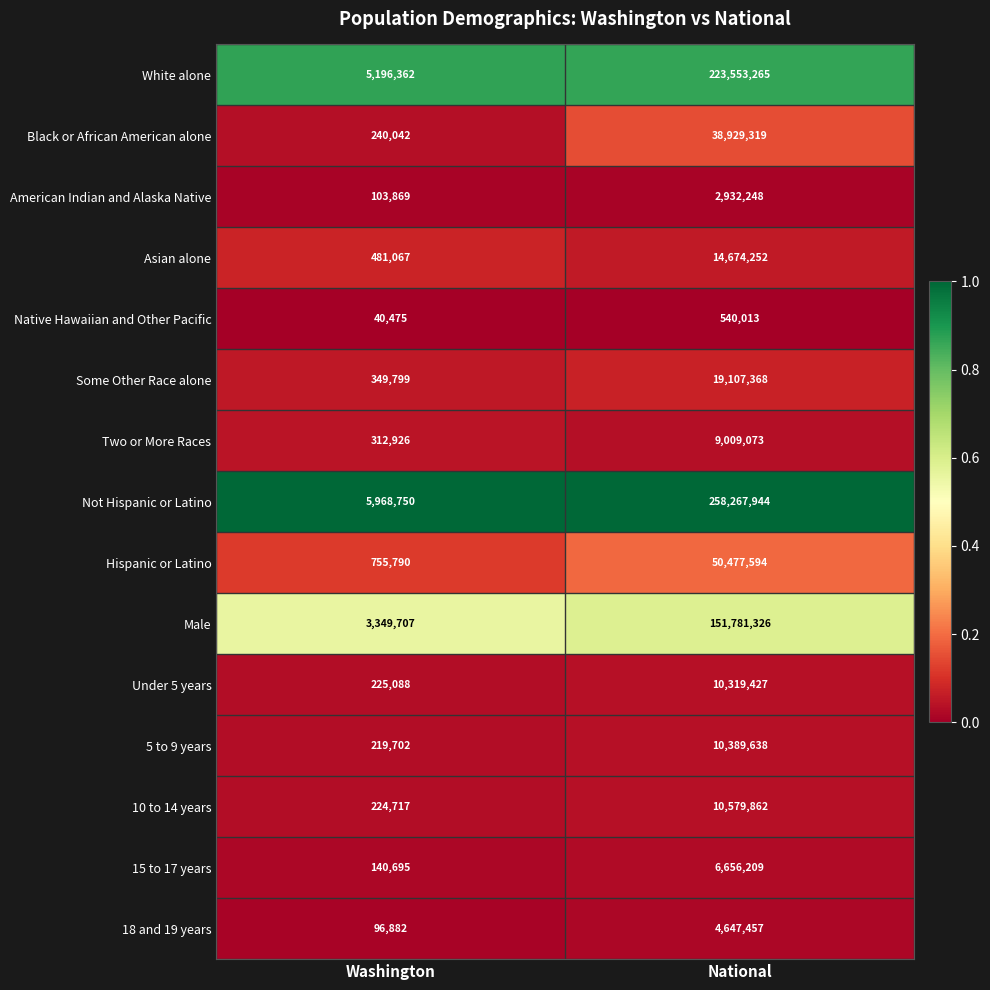

Which label corresponds to the smallest value in the chart?

Washington